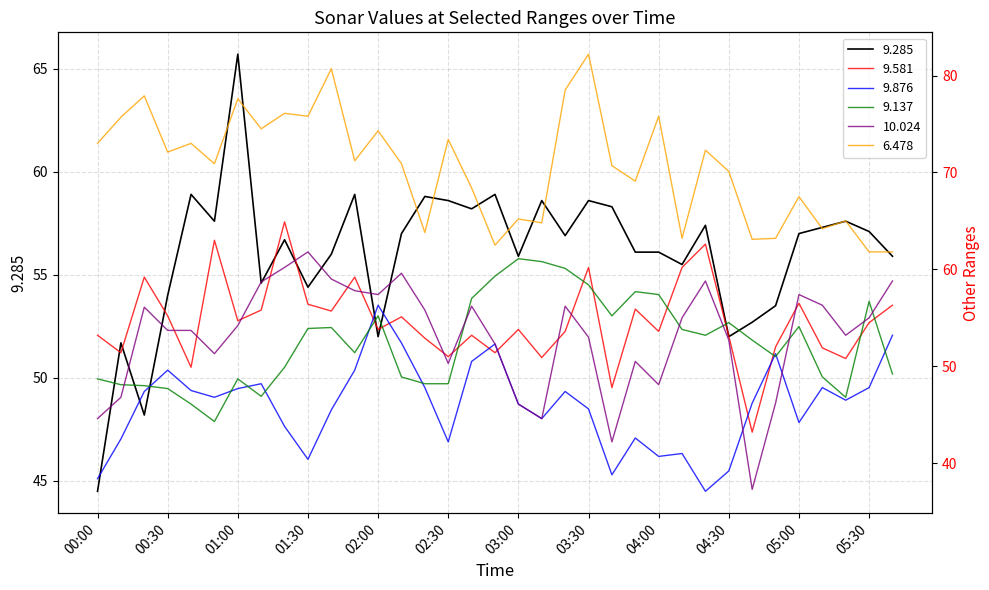

Is it true that 10.024 equals 81.4 at 03:50?

False